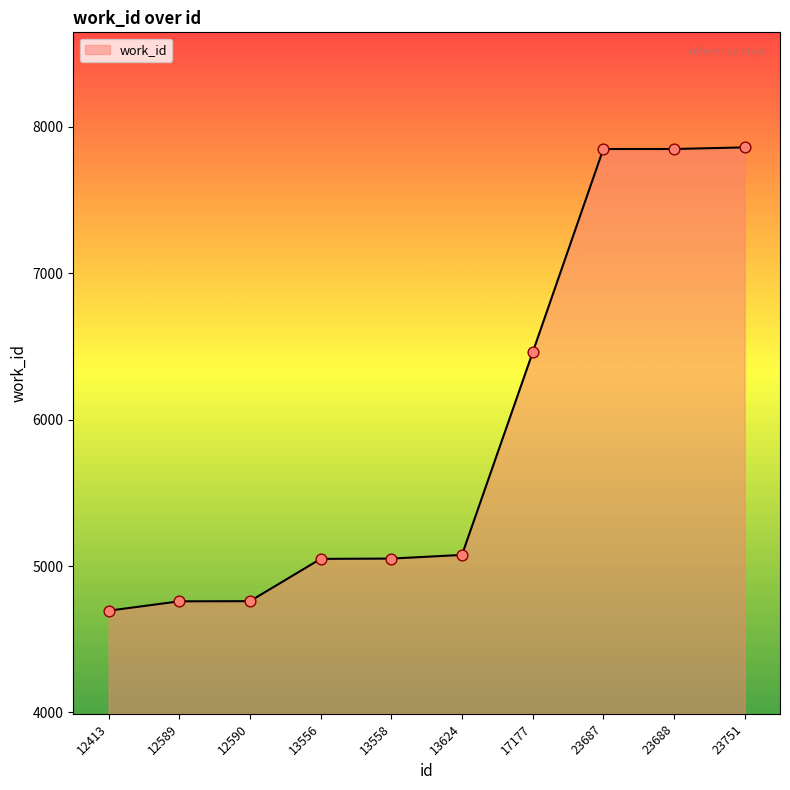

What is the change in value from 12590 to 17177?

+1699